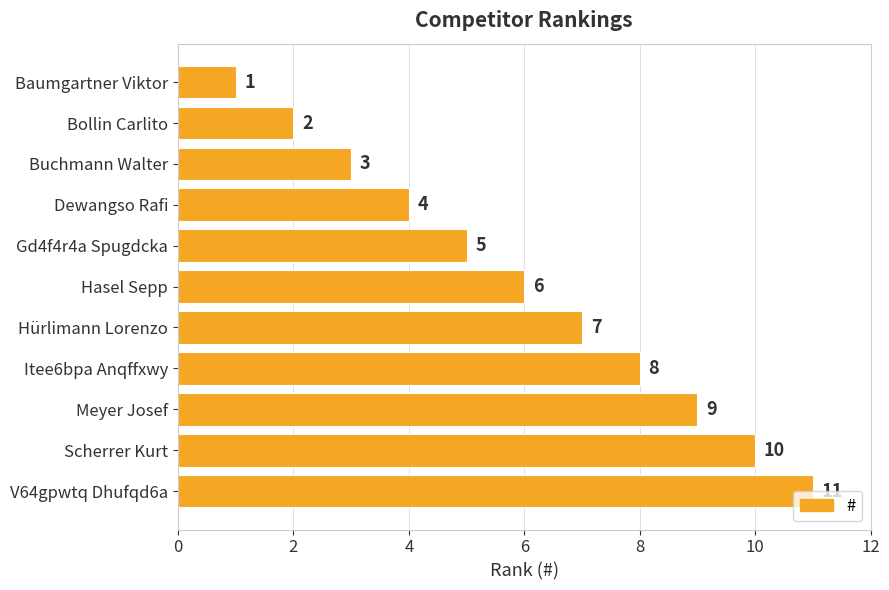

Where is the data nearest to the value 6?

Hasel Sepp